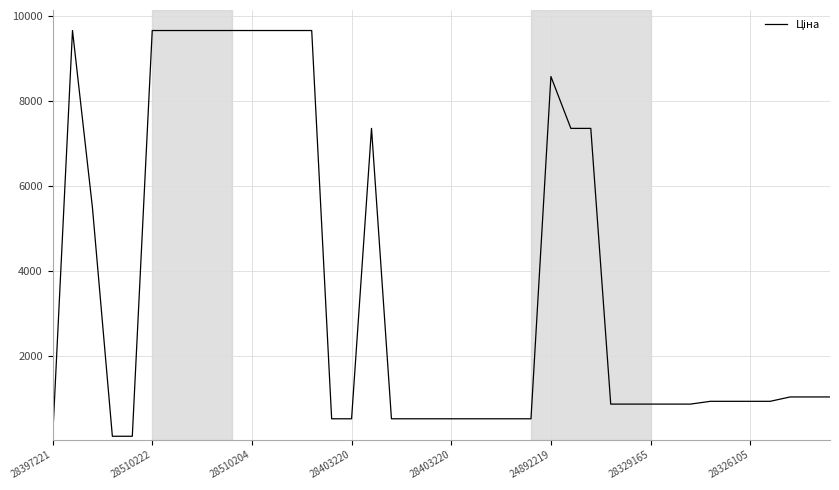

What is the difference between the maximum and minimum values?

9632.6